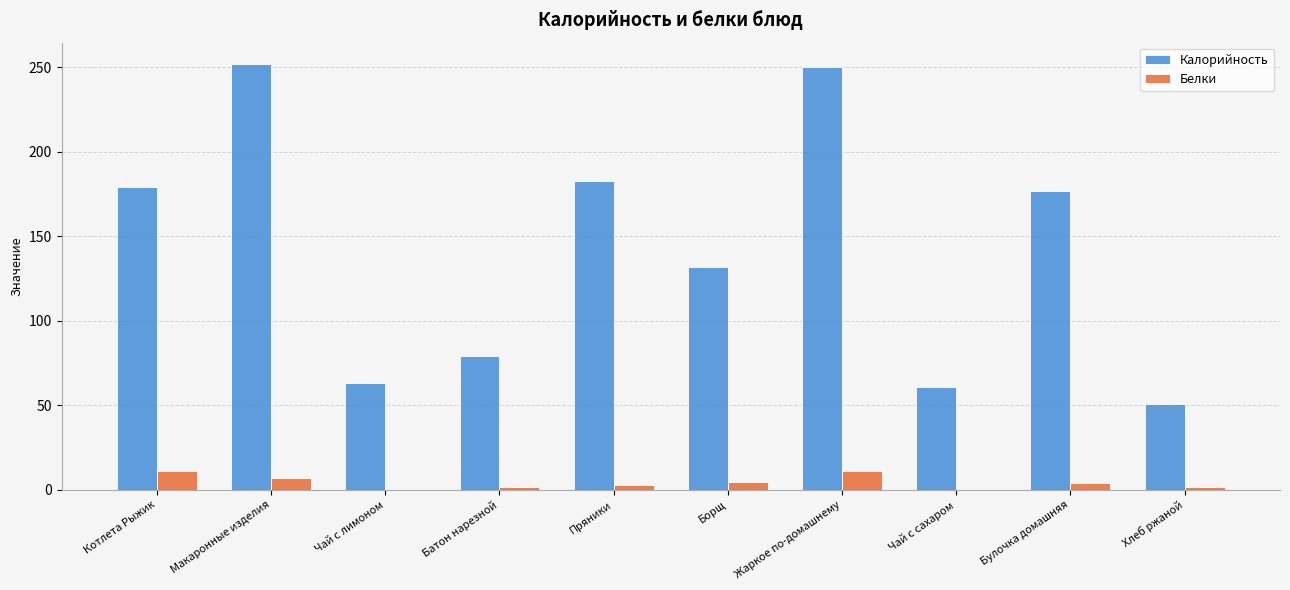

The value of Калорийность at Борщ is 36. True or false?

False